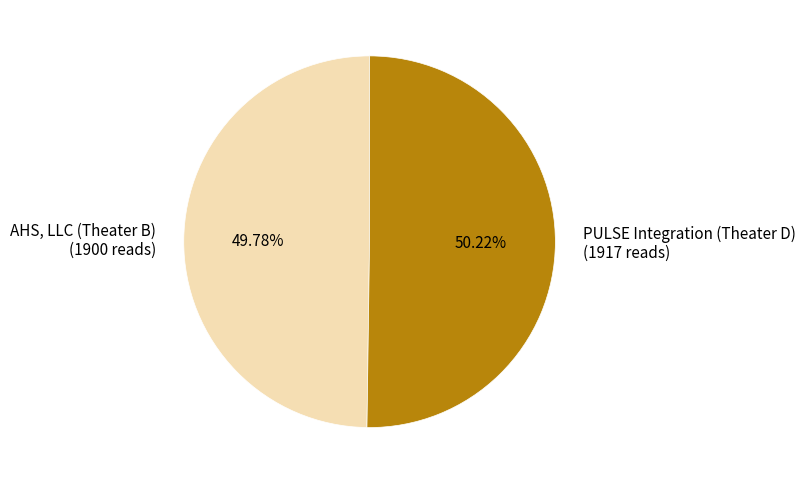

Count the number of slices in the pie.

2